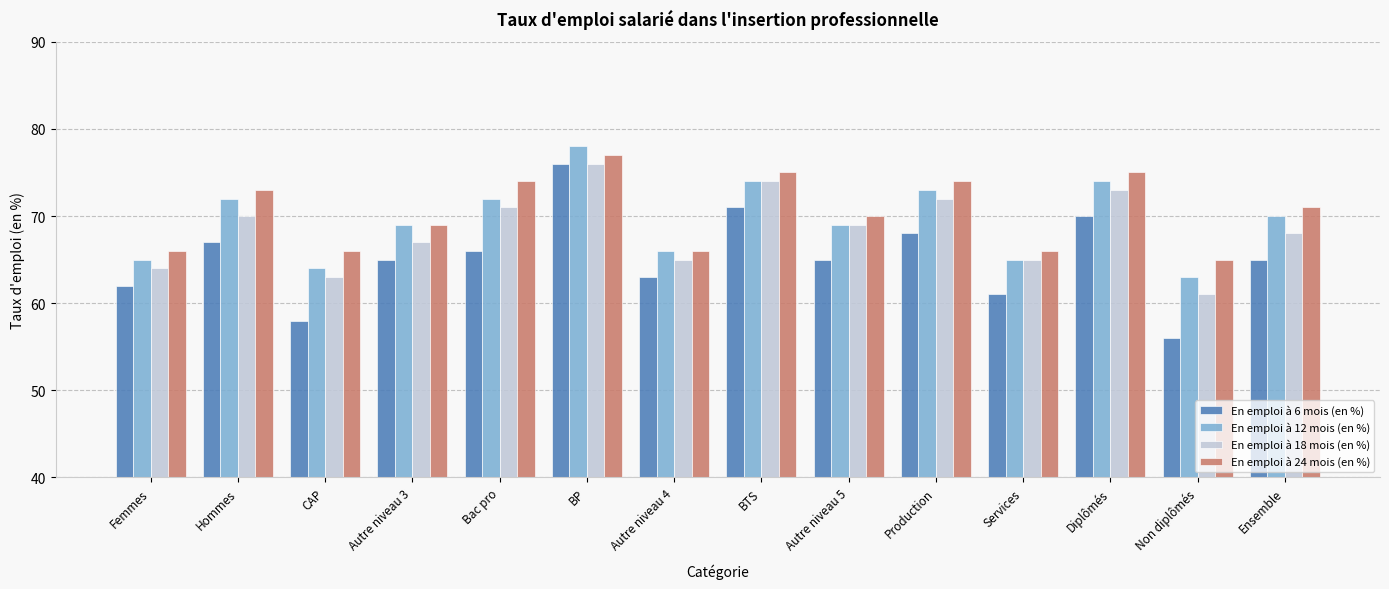

Rank the series at Bac pro from highest to lowest value.

En emploi à 24 mois (en %), En emploi à 12 mois (en %), En emploi à 18 mois (en %), En emploi à 6 mois (en %)